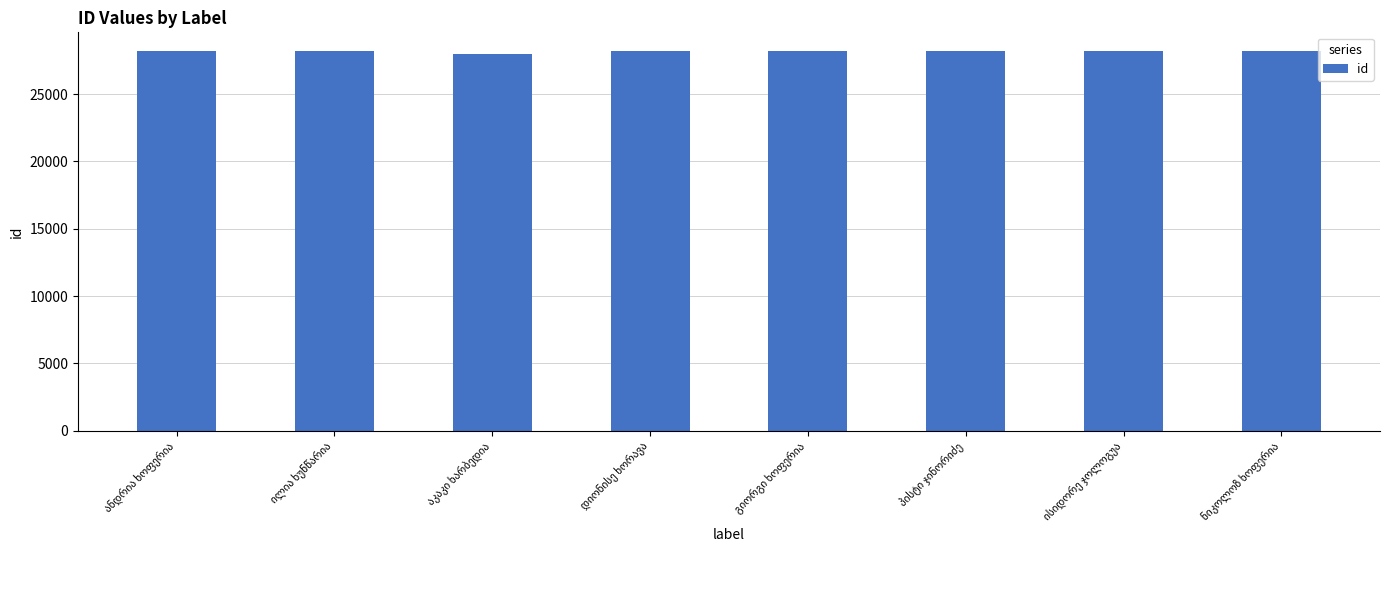

What is the minimum value shown in the chart?

27991